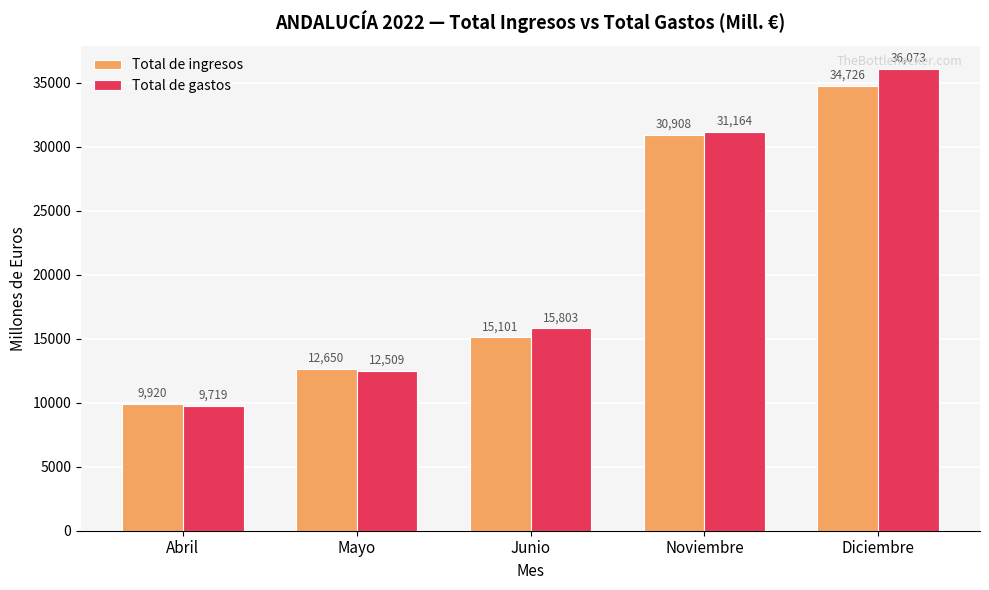

What are all the series names shown in the legend?

Total de ingresos, Total de gastos